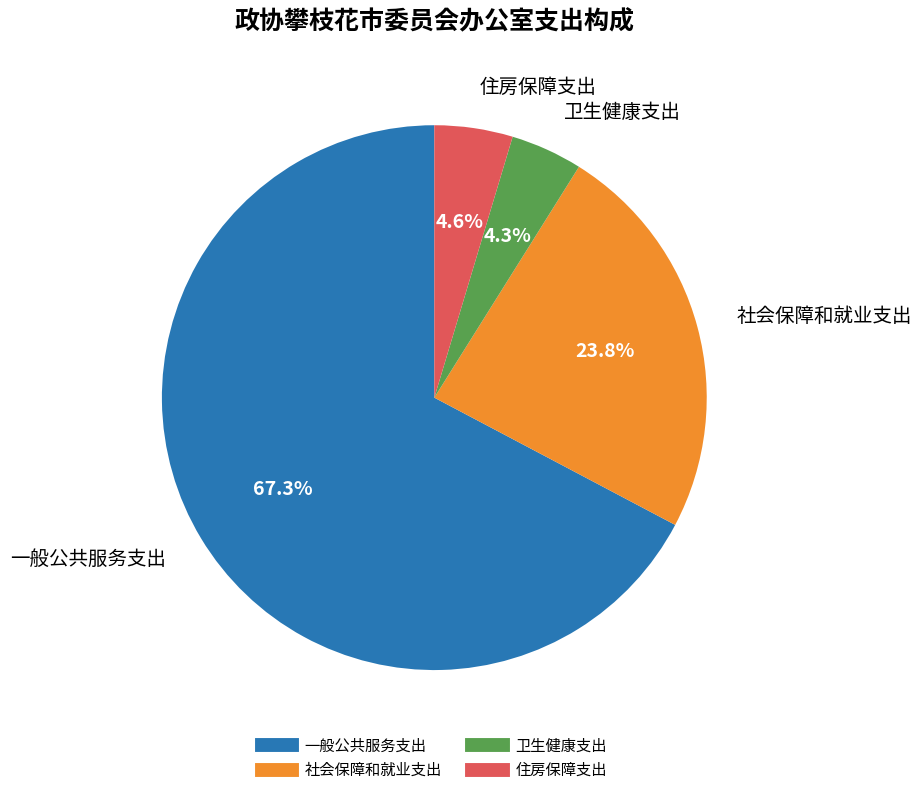

Which slice represents more than half of the pie?

一般公共服务支出